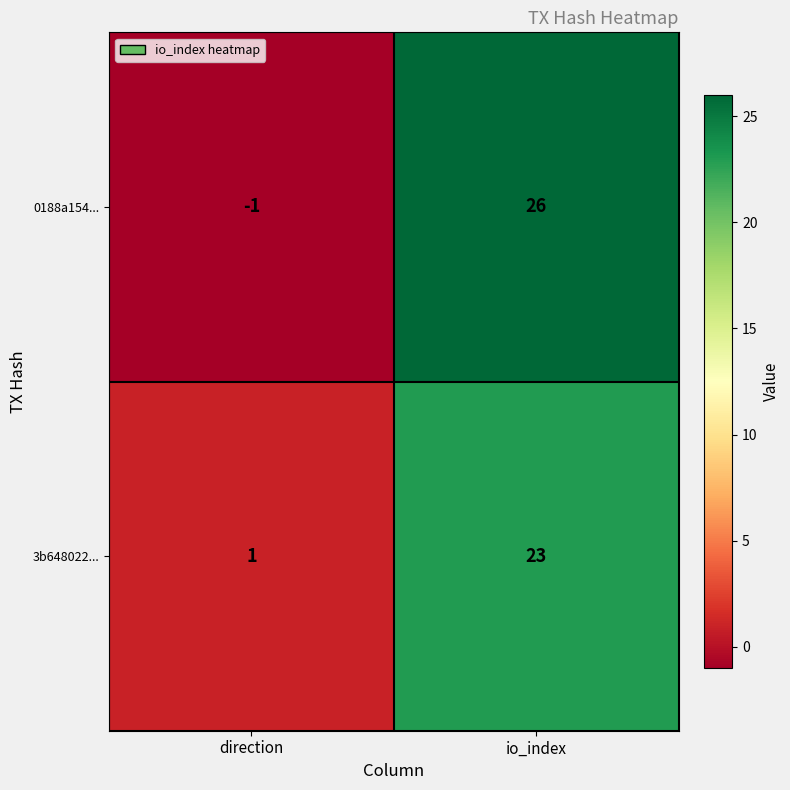

List the series in order of their peak value, highest first.

0188a154..., 3b648022...